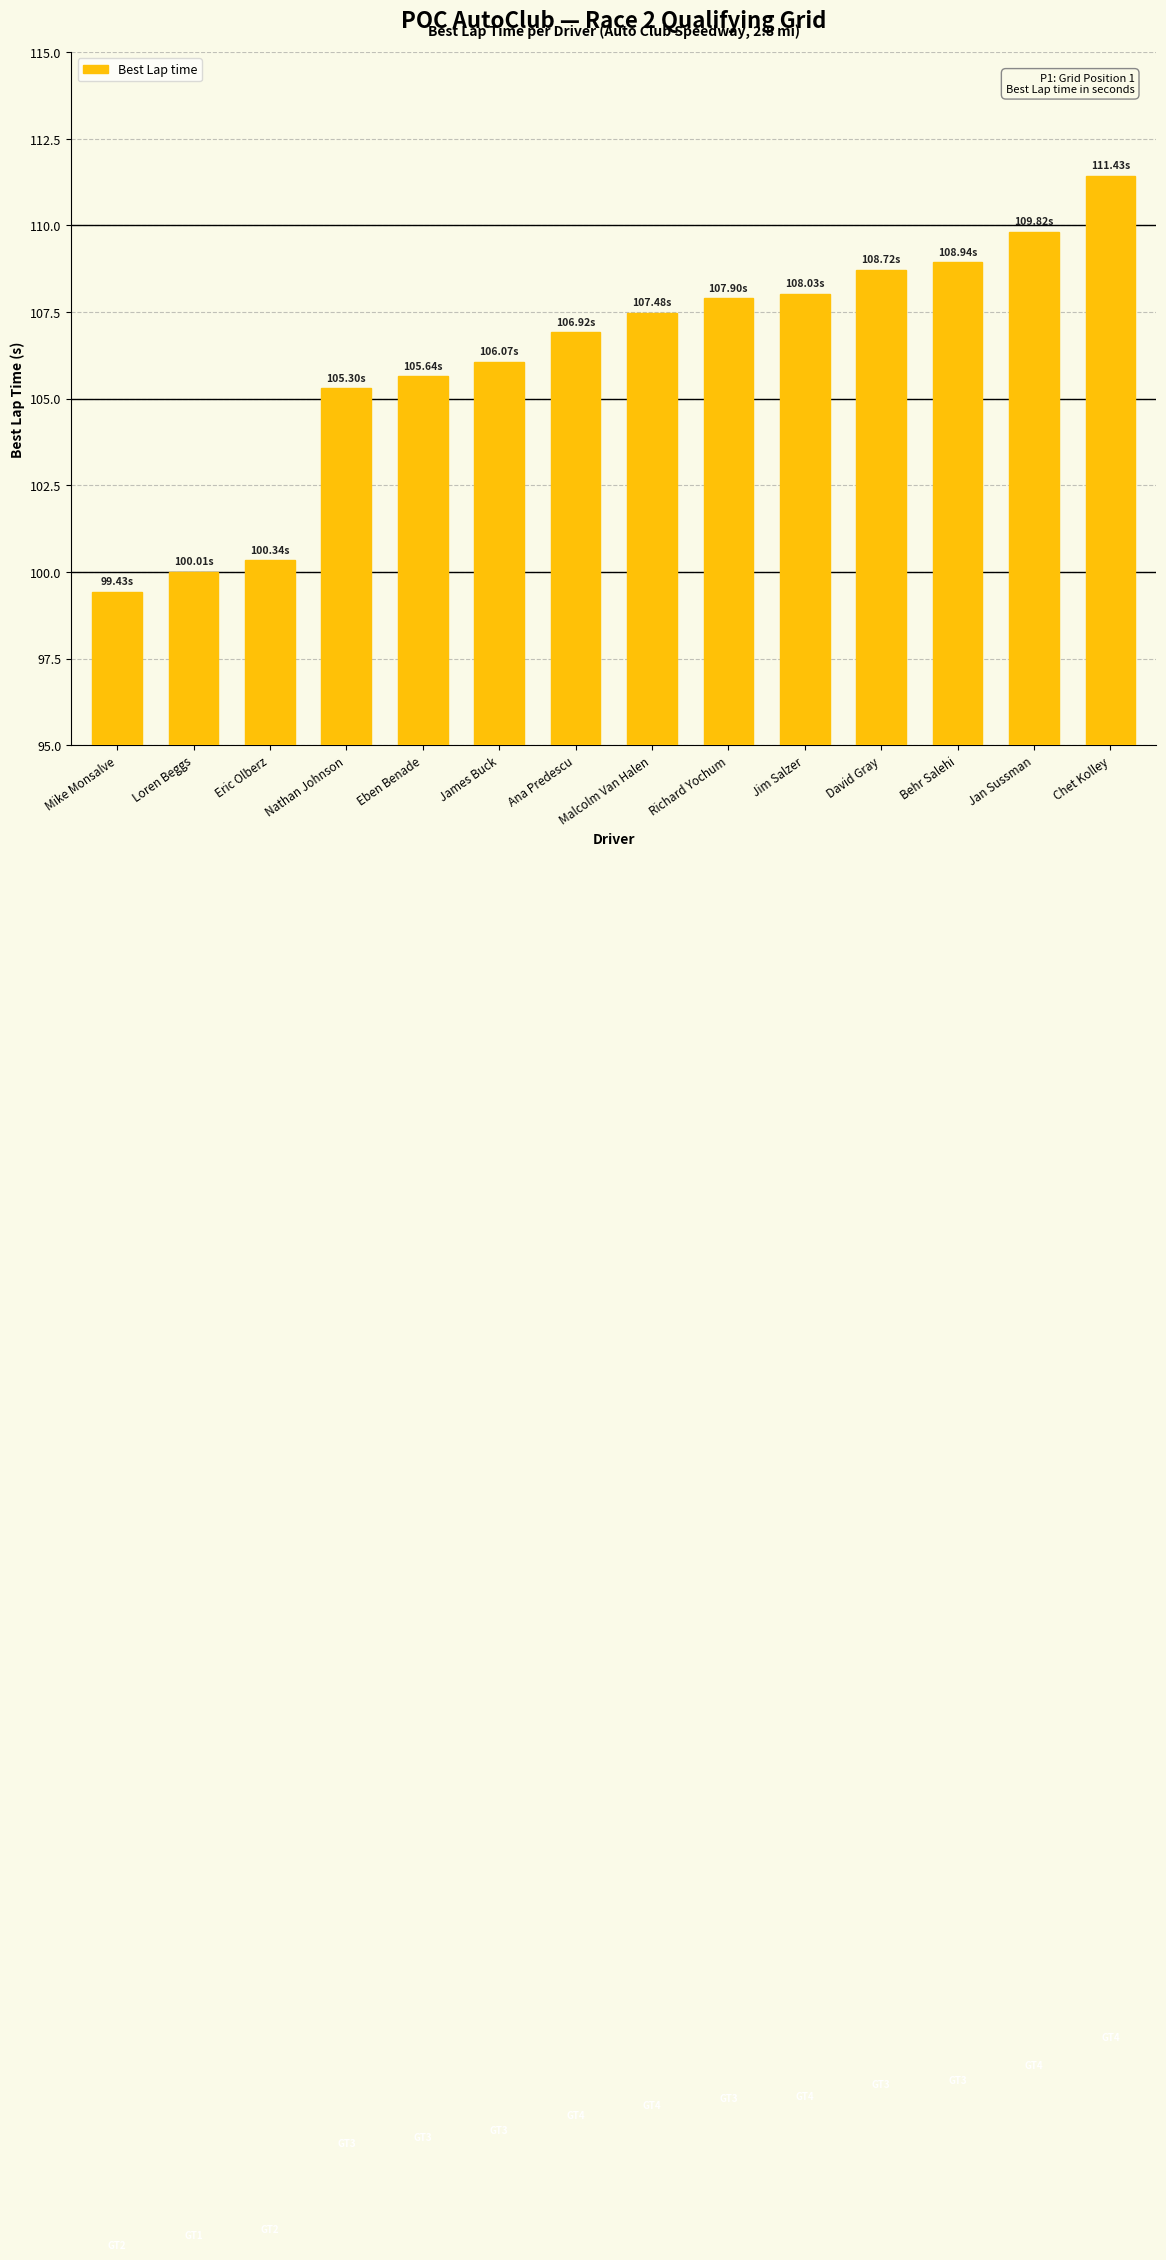

Reading left to right, extract all data points from this chart.

99.4	100.0	100.3	105.3	105.6	106.1	106.9	107.5	107.9	108.0	108.7	108.9	109.8	111.4